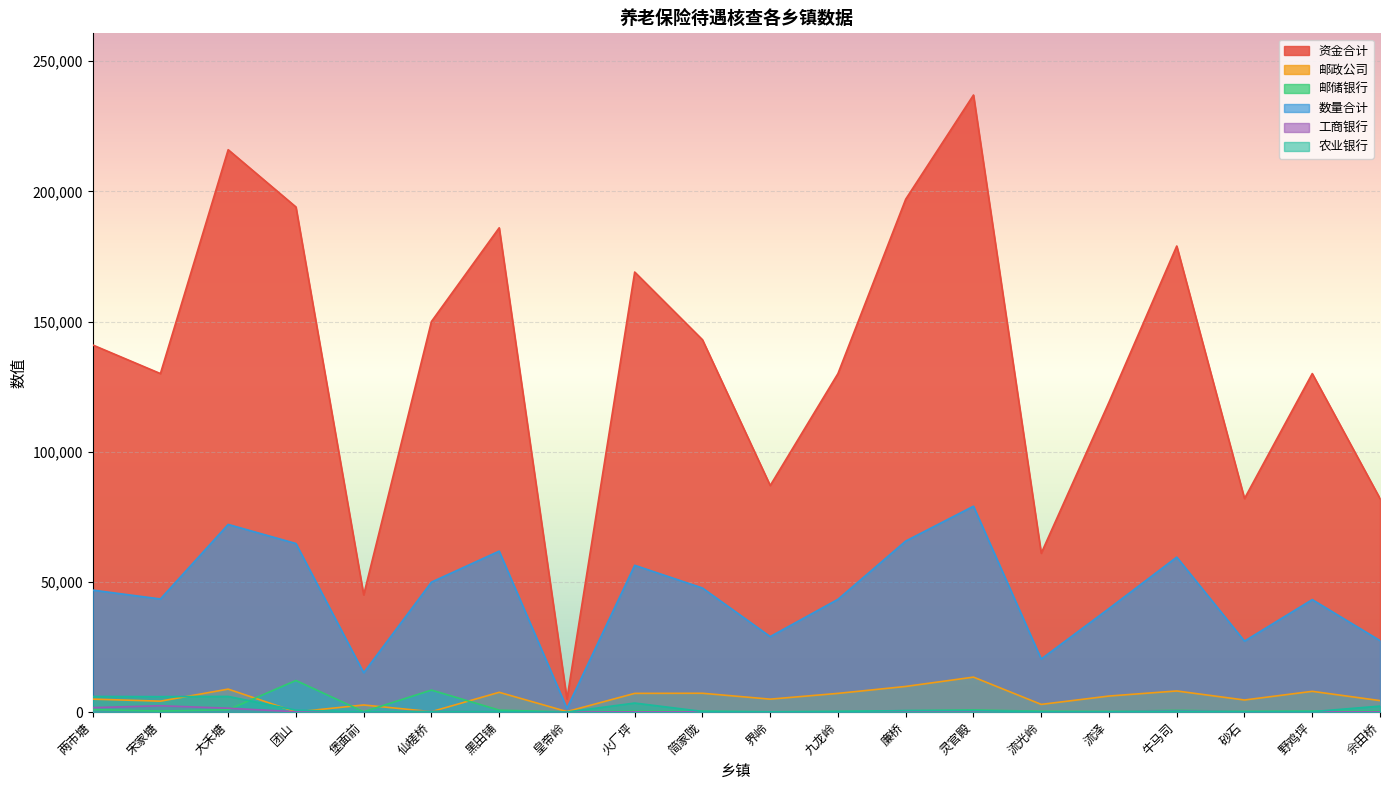

What is the lowest value of the 资金合计 series?

5000